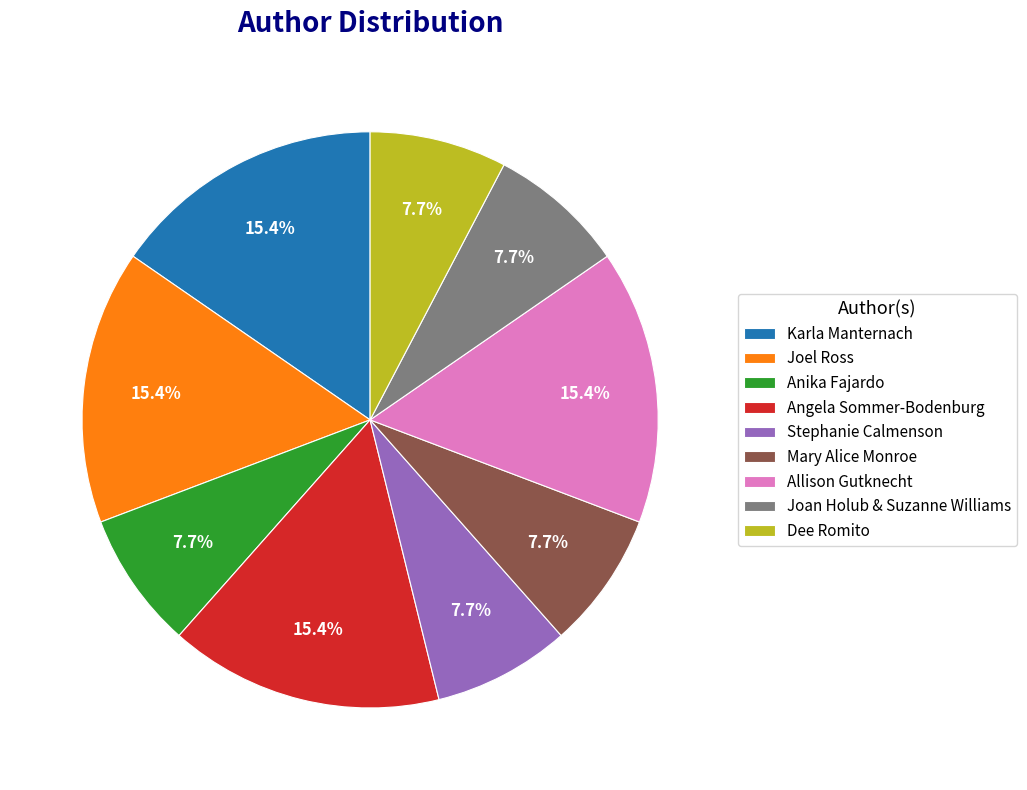

Is the sum of Joan Holub & Suzanne Williams and Mary Alice Monroe greater than half?

No